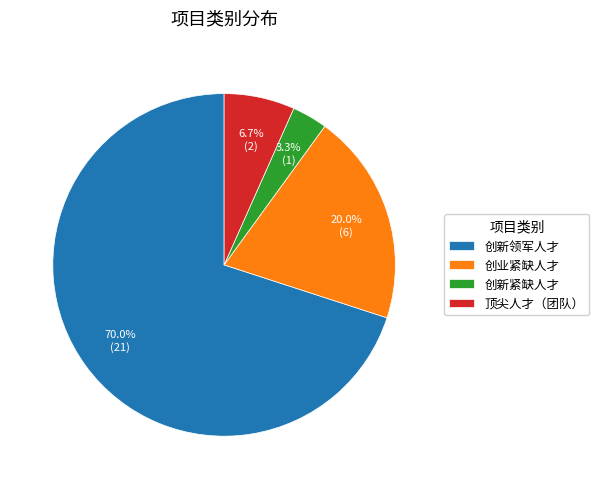

To the nearest percent, what is the difference between the 创业紧缺人才 and 顶尖人才（团队） slice percentages?

13%